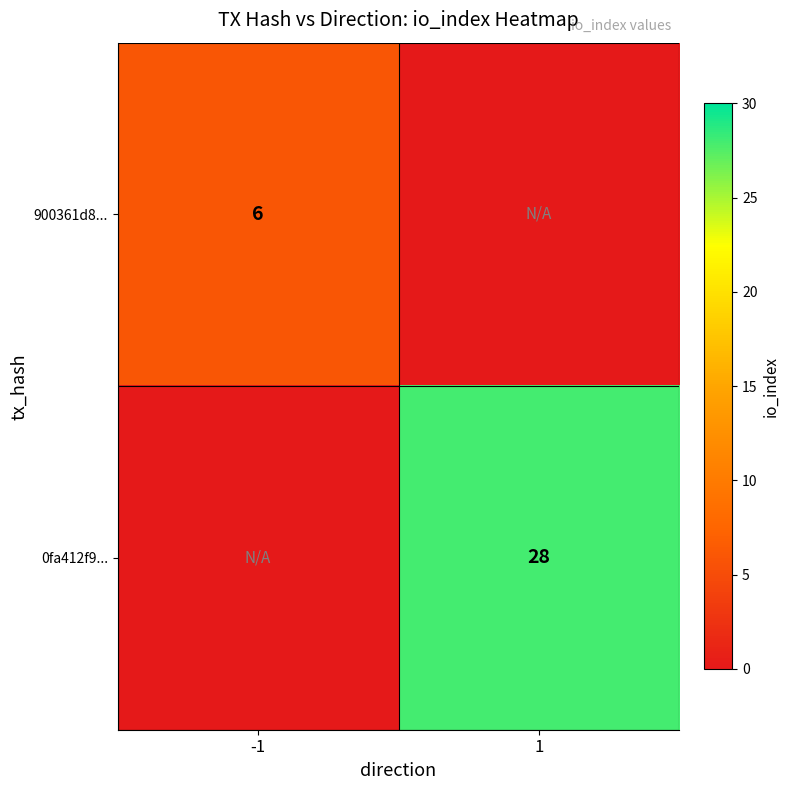

What is the total value across all series at 1?

28